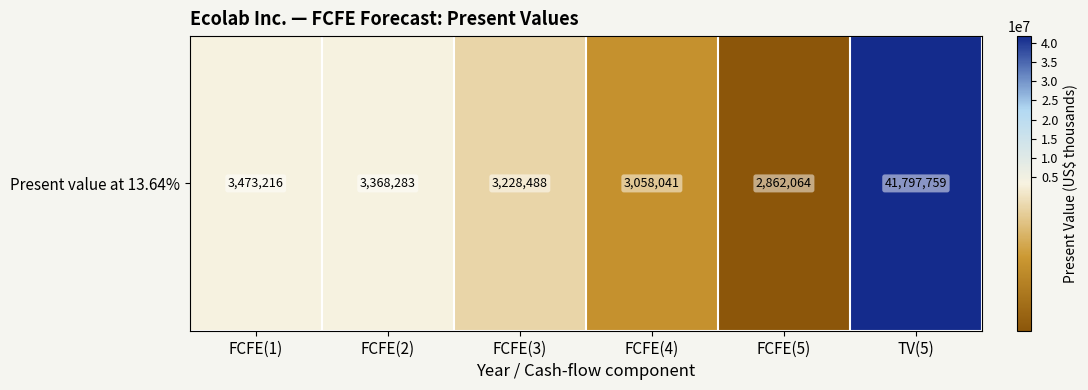

What is the smallest value displayed?

2862064